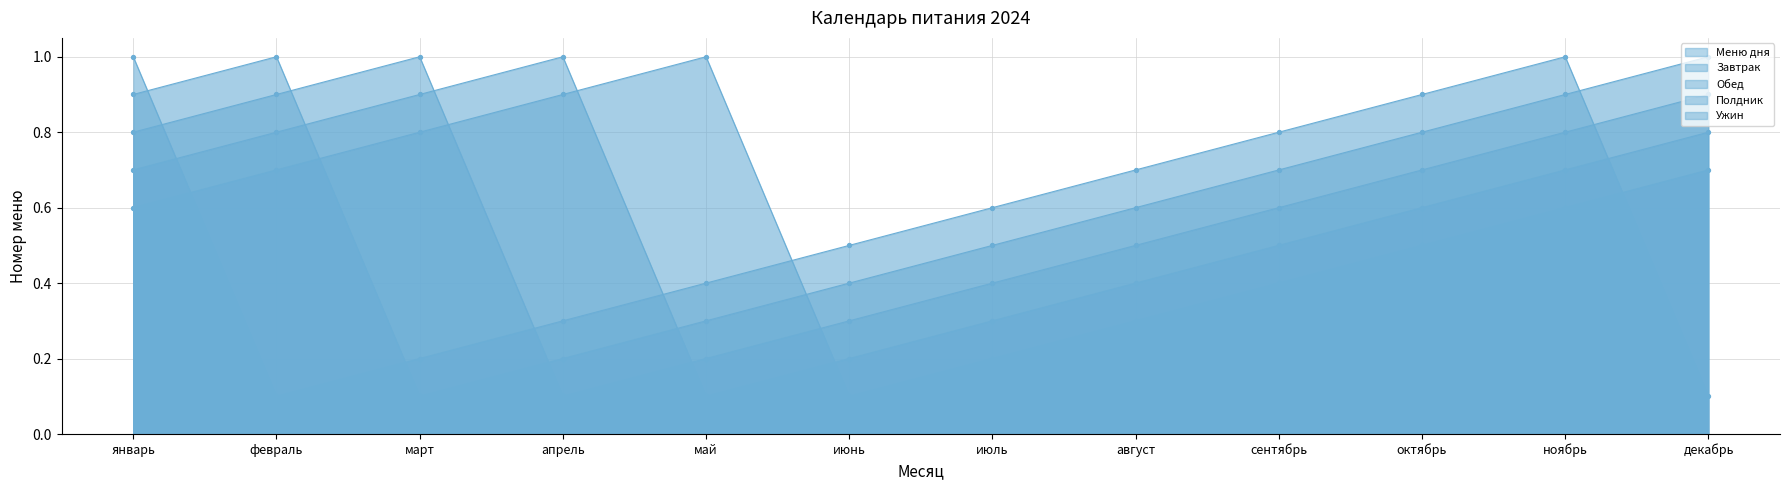

What is the total value across all series at май?

2.0